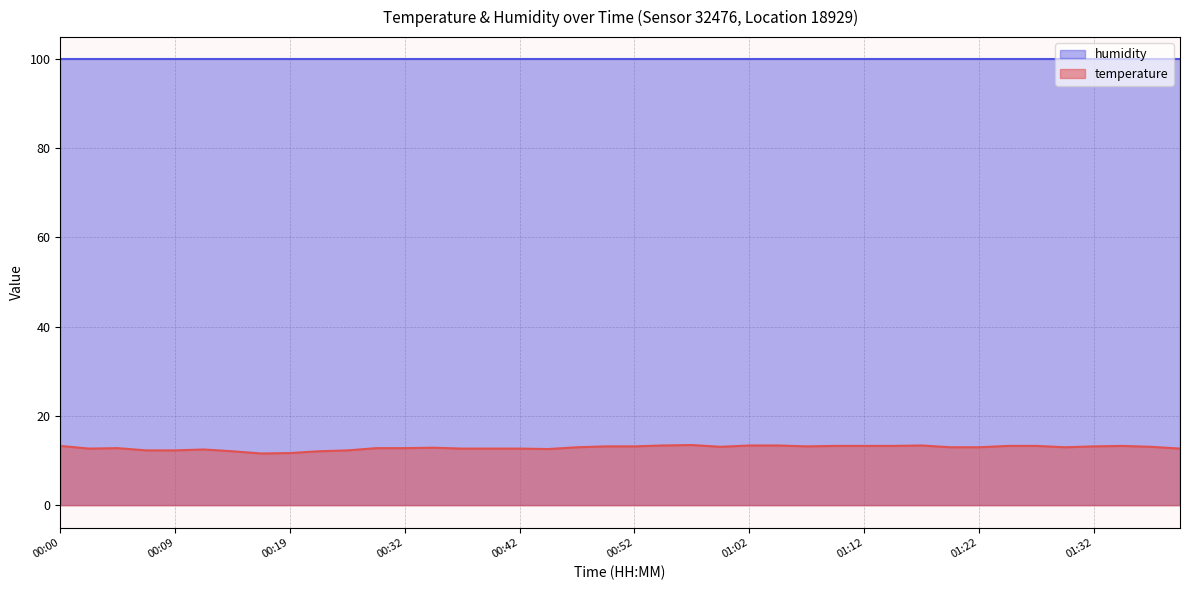

True or false: the data shows 13.2 at 01:32.

True